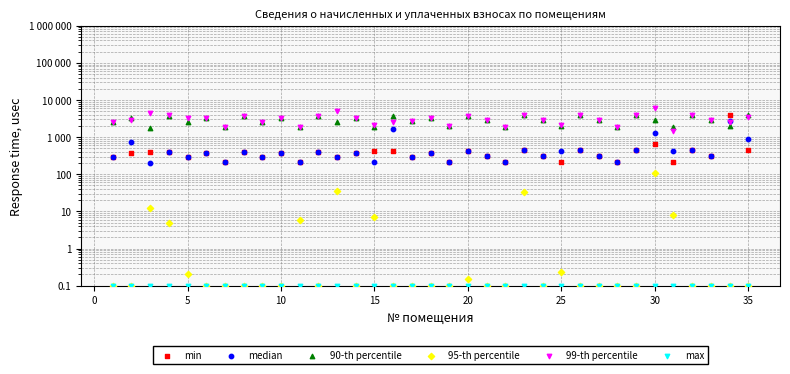

Which series has the largest total across all categories?

99-th percentile